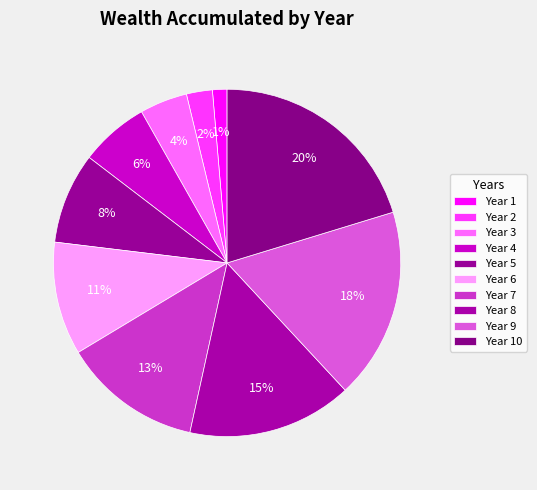

How many slices are in this pie chart?

10